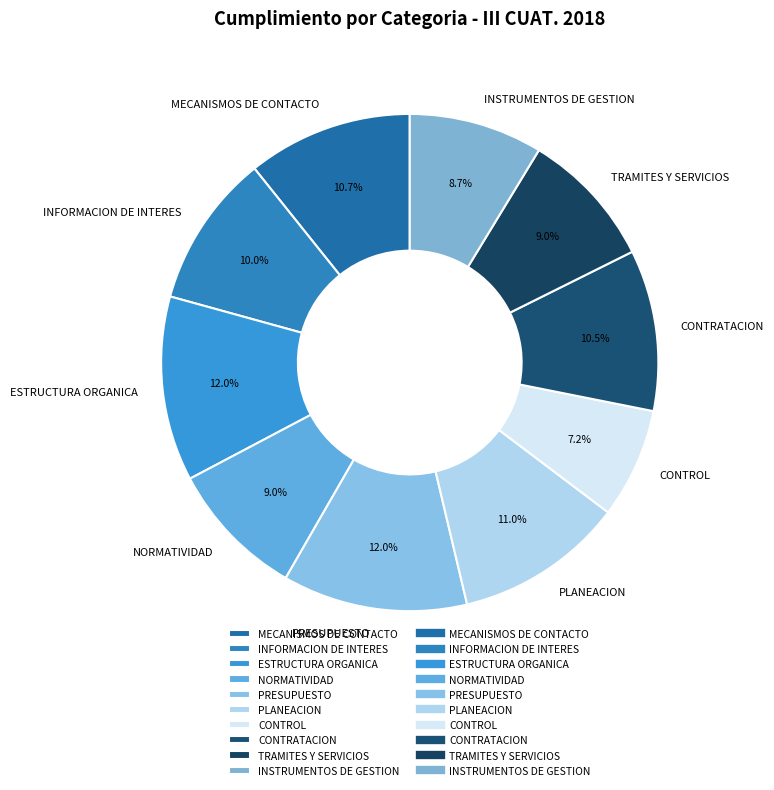

Does MECANISMOS DE CONTACTO represent more than half of the total?

No